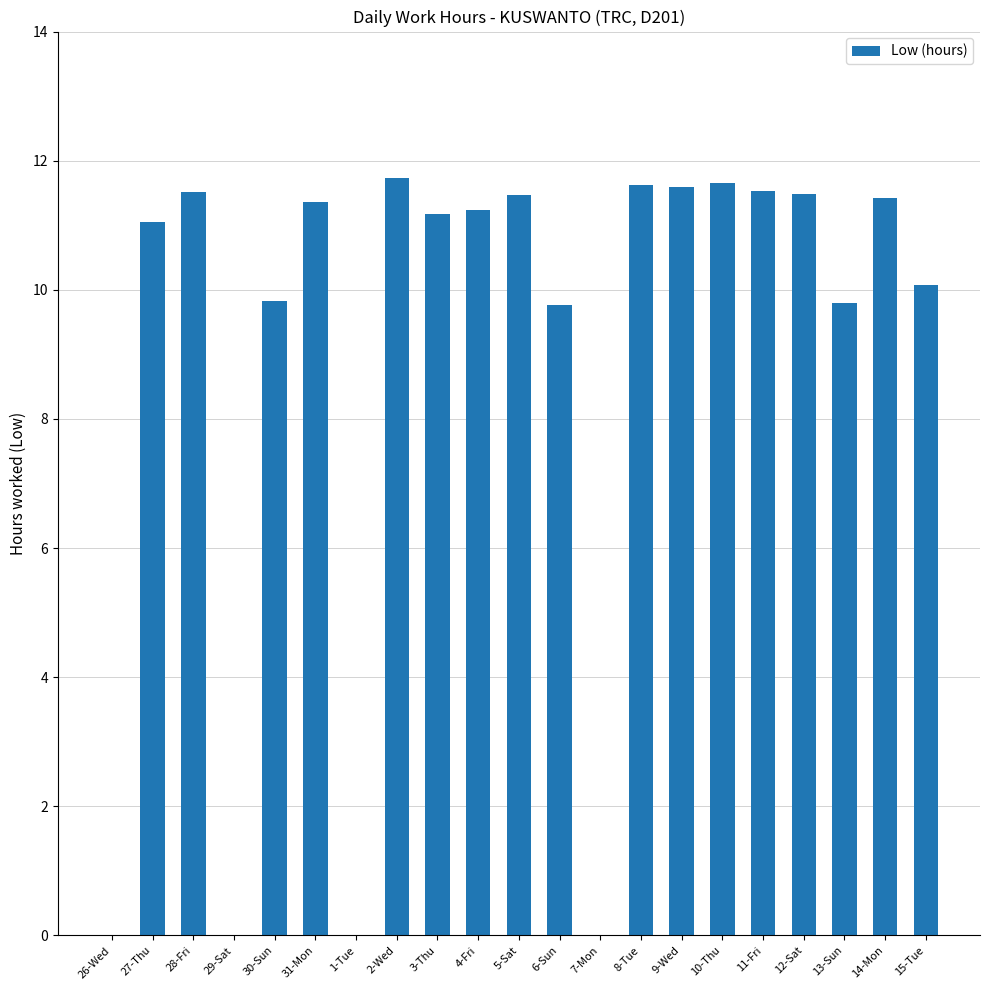

True or false: the data shows 11.4 at 14-Mon.

True